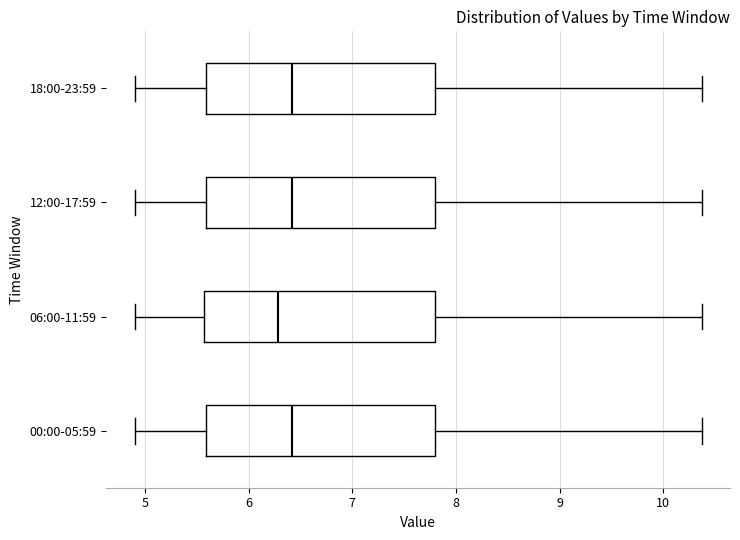

Reading bottom to top, read every box against the x-axis: the position of its median line, the range the box covers, and the ends of its whiskers. The values are not printed on the chart, so give them approximately, as read against the axis.

00:00-05:59: median 6.4, box 5.6 to 7.8, whiskers 4.9 to 10.4
06:00-11:59: median 6.3, box 5.6 to 7.8, whiskers 4.9 to 10.4
12:00-17:59: median 6.4, box 5.6 to 7.8, whiskers 4.9 to 10.4
18:00-23:59: median 6.4, box 5.6 to 7.8, whiskers 4.9 to 10.4